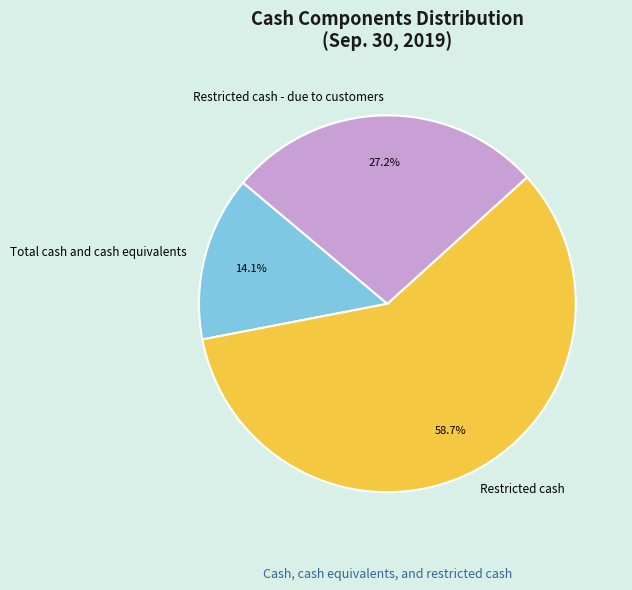

What is the ratio of the value at Restricted cash - due to customers to the value at Total cash and cash equivalents?

1.9